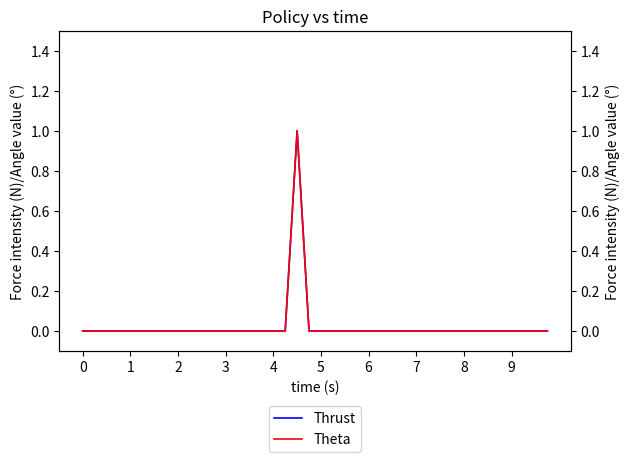

Rank the categories by Min value from highest to lowest.

18, 0, 1, 2, 3, 4, 5, 6, 7, 8, 9, 10, 11, 12, 13, 14, 15, 16, 17, 19, 20, 21, 22, 23, 24, 25, 26, 27, 28, 29, 30, 31, 32, 33, 34, 35, 36, 37, 38, 39